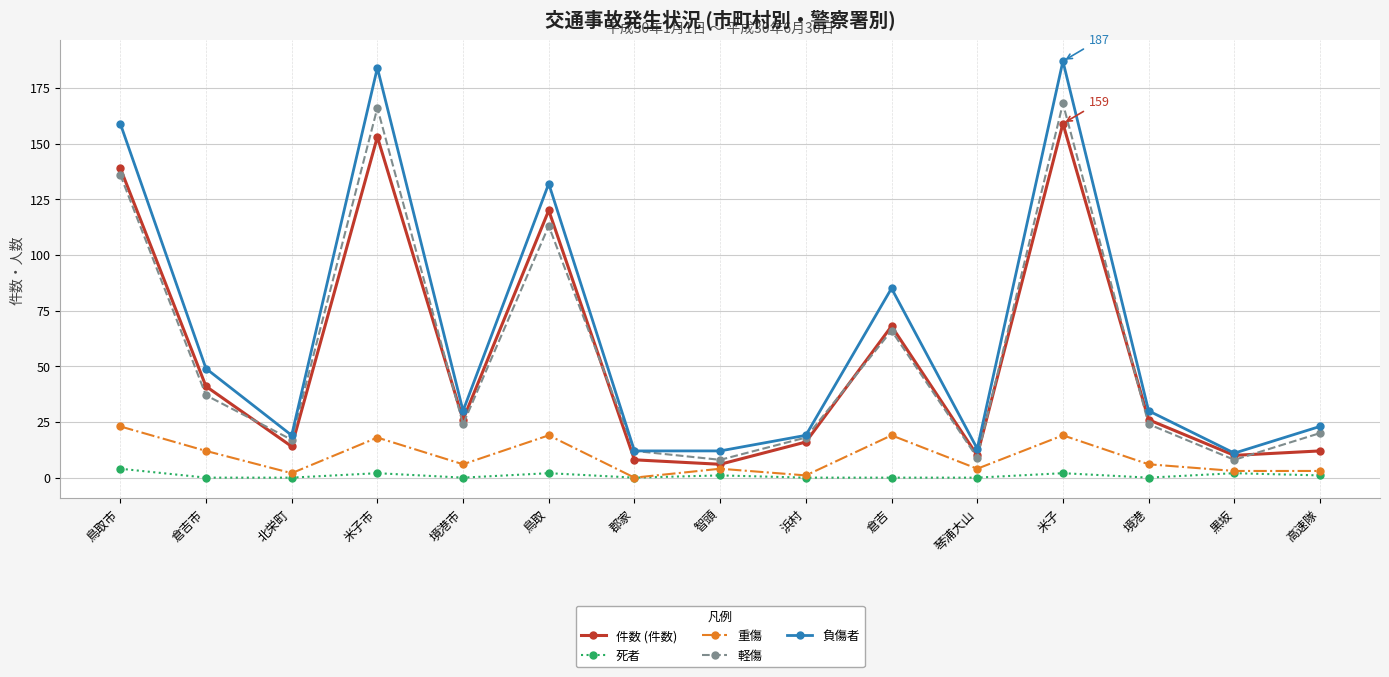

The value of 件数 (件数) at 境港 is 26. True or false?

True